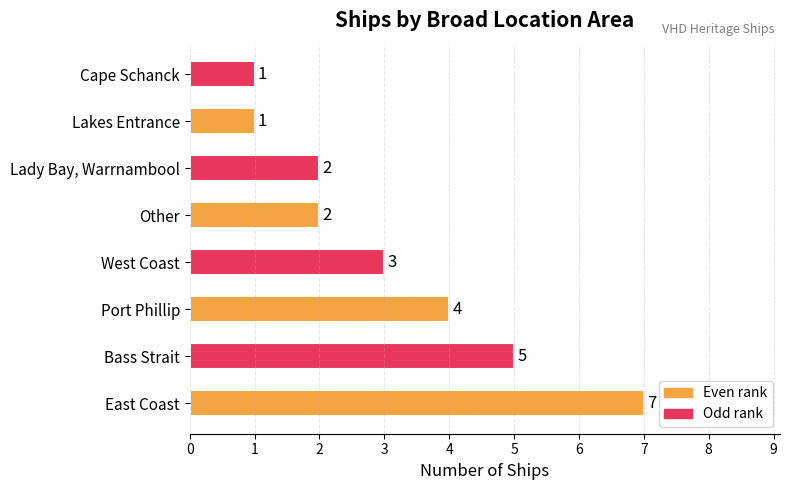

Where is the data nearest to the value 4?

Port Phillip